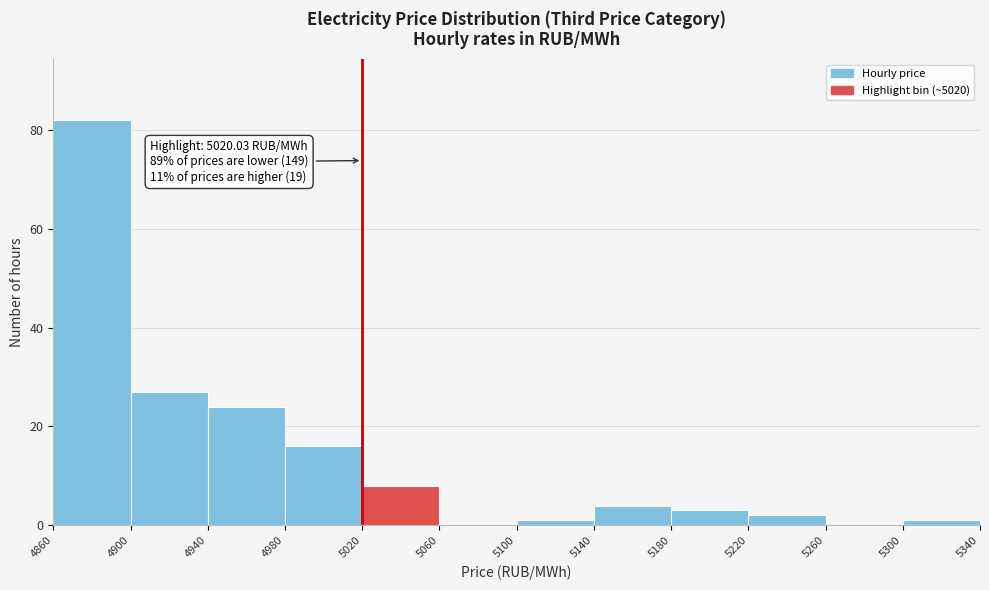

Which range on the x-axis has the tallest bar?

4860 to 4900